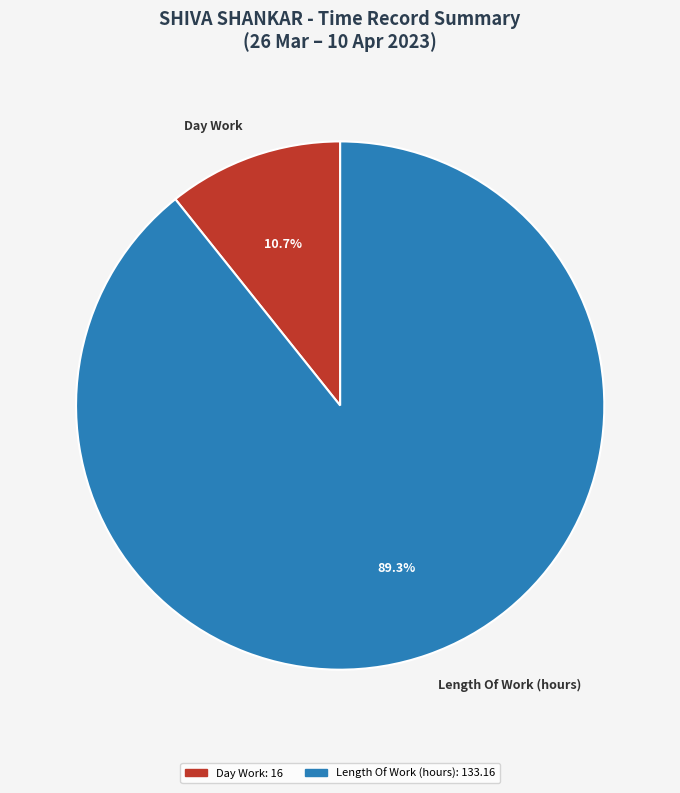

To the nearest percent, what percentage of the pie is Day Work?

11%